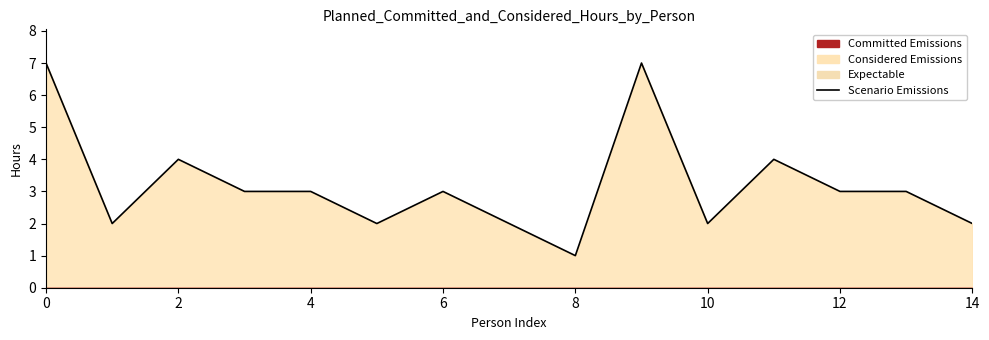

At which category does the chart reach its minimum across all series?

8